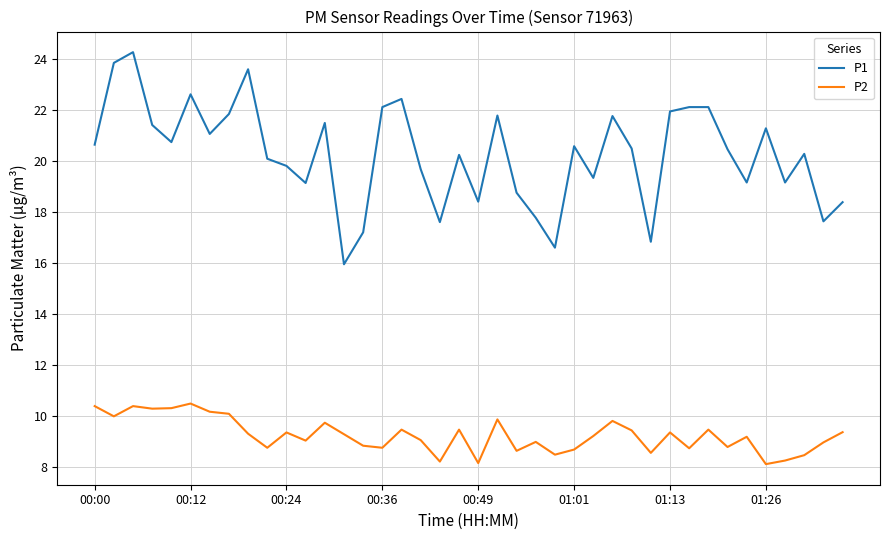

Which series has the largest range (max minus min)?

P1